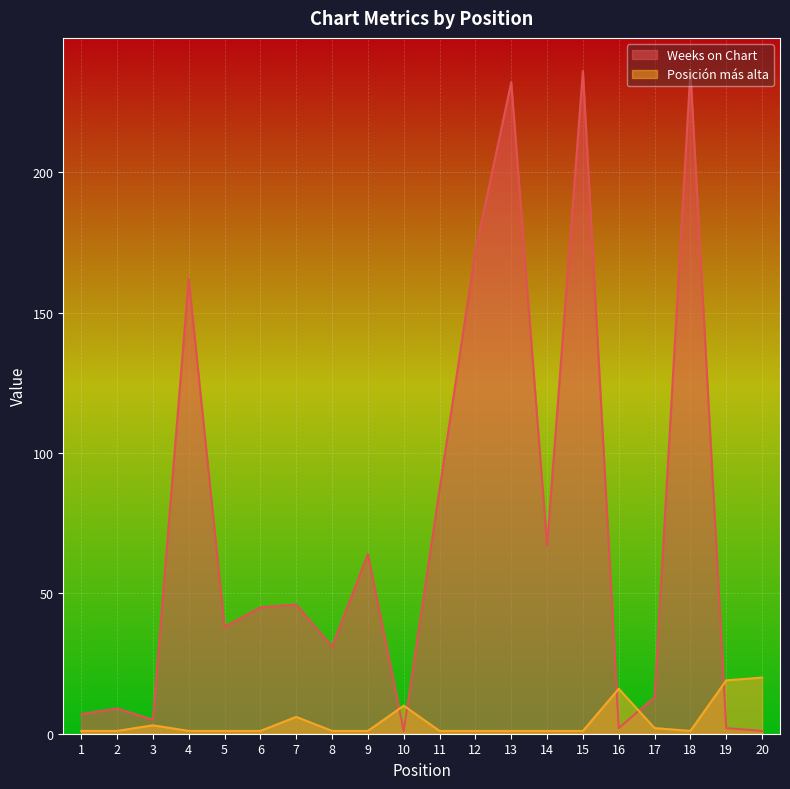

Which series changed the most between 3 and 5?

Weeks on Chart